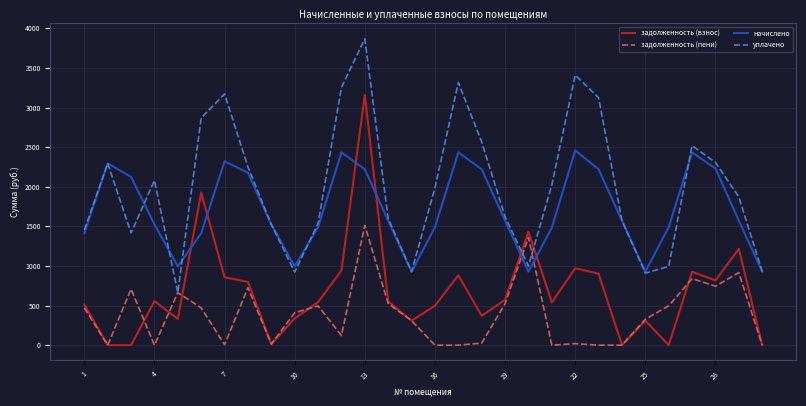

True or false: задолженность (пени) and начислено intersect in this chart.

True